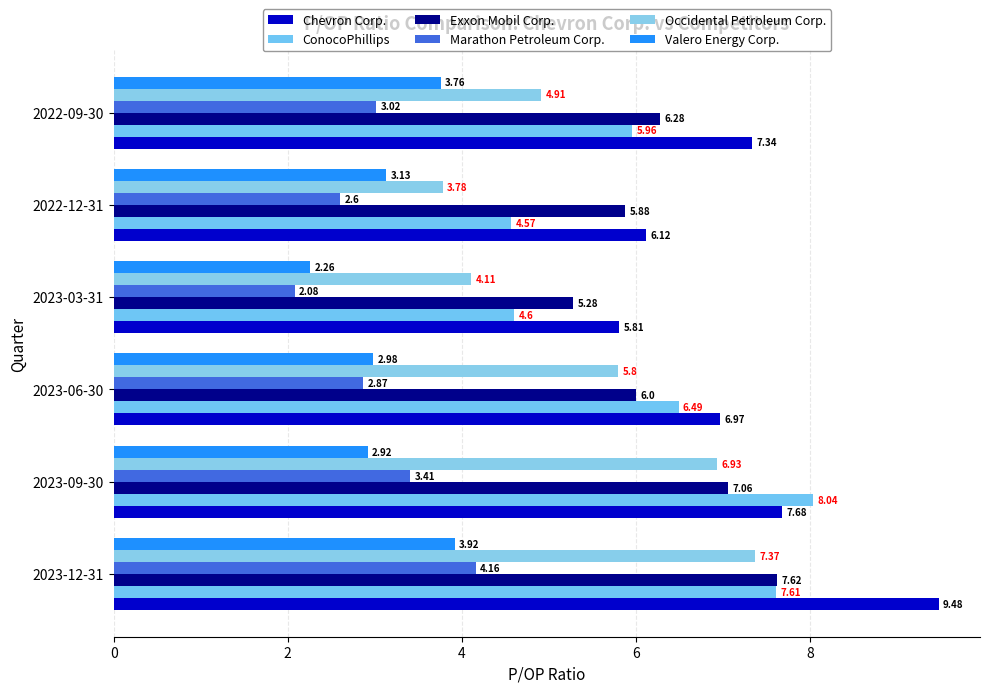

Reading left to right, list all the values displayed in this chart.

Chevron Corp.: 9.5	7.7	7.0	5.8	6.1	7.3
ConocoPhillips: 7.6	8.0	6.5	4.6	4.6	6.0
Exxon Mobil Corp.: 7.6	7.1	6.0	5.3	5.9	6.3
Marathon Petroleum Corp.: 4.2	3.4	2.9	2.1	2.6	3.0
Occidental Petroleum Corp.: 7.4	6.9	5.8	4.1	3.8	4.9
Valero Energy Corp.: 3.9	2.9	3.0	2.3	3.1	3.8